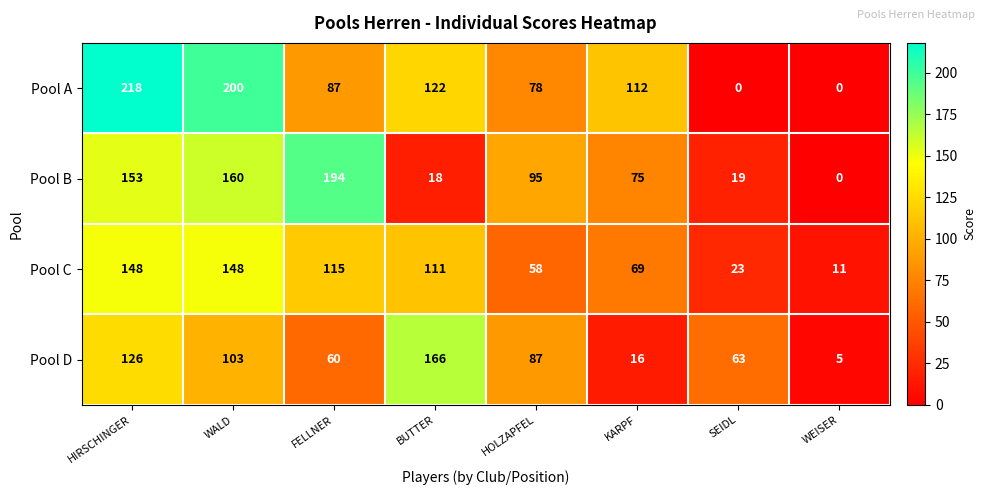

List the series in order of their overall mean, lowest first.

Pool D, Pool C, Pool B, Pool A